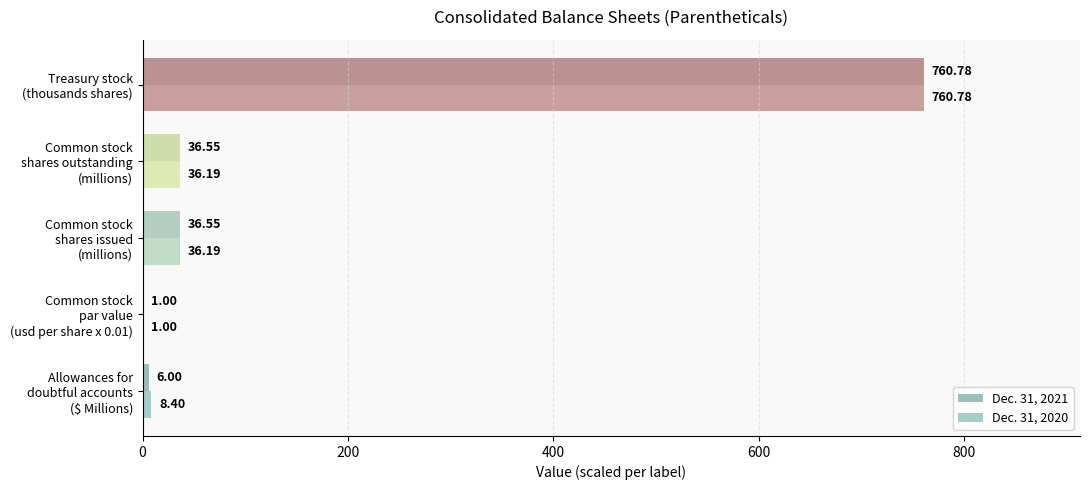

How many categories are shown in the chart?

5